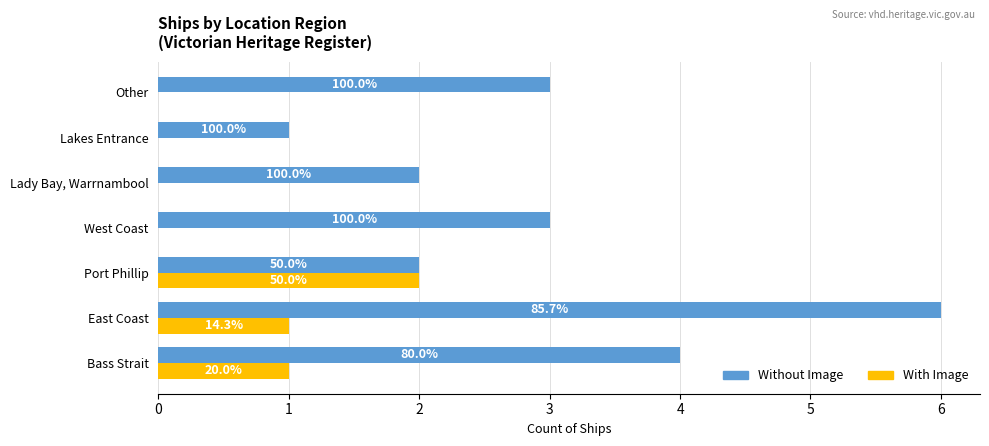

What are all the series names shown in the legend?

Without Image, With Image